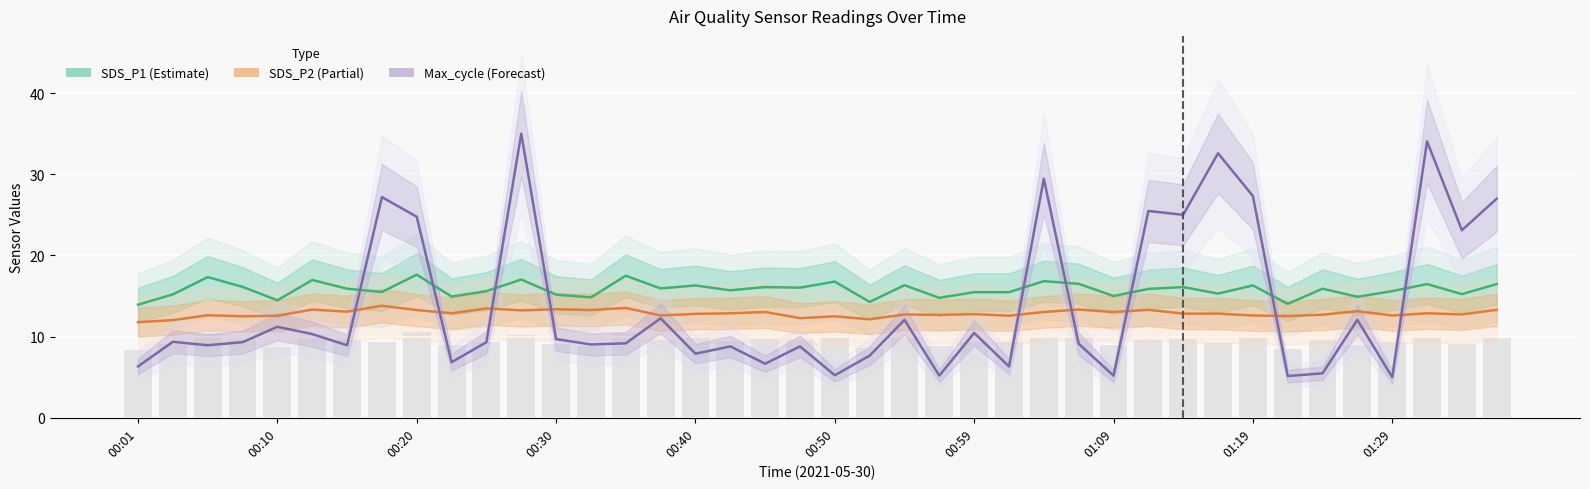

Count the number of data series in this chart.

3